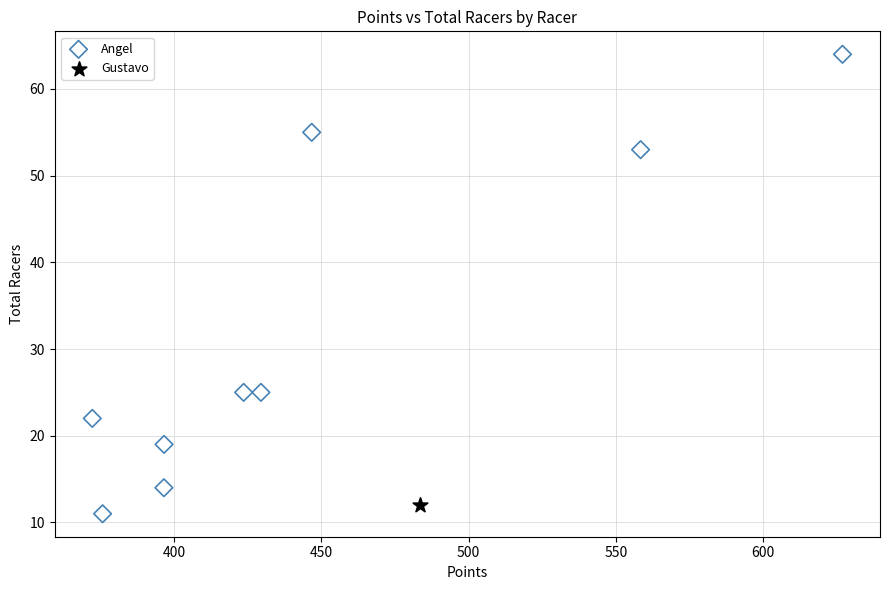

What are all the series names shown in the legend?

Angel, Gustavo